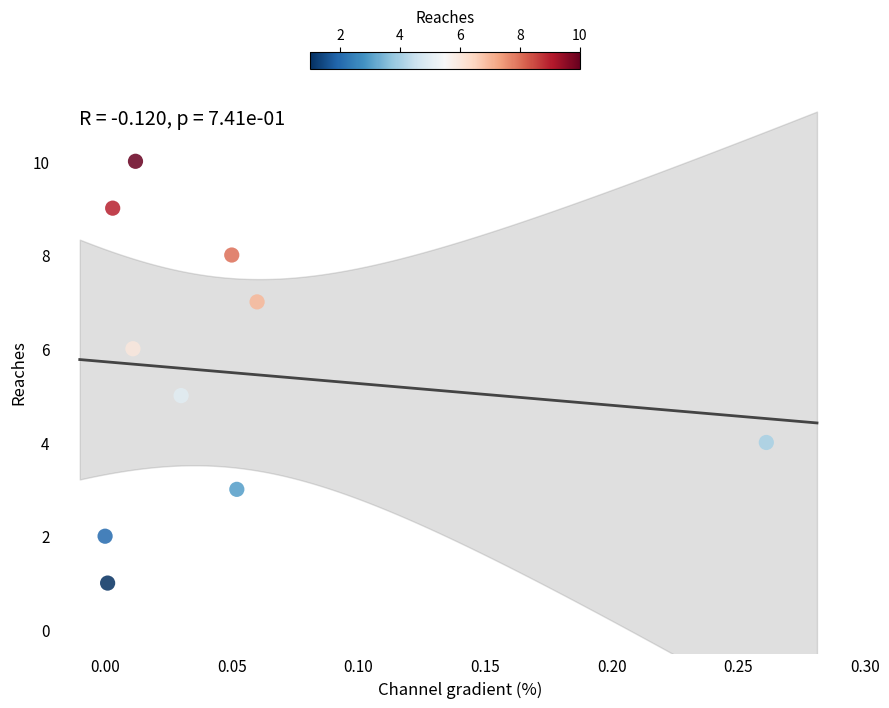

What is the range of Y values (max minus min)?

9